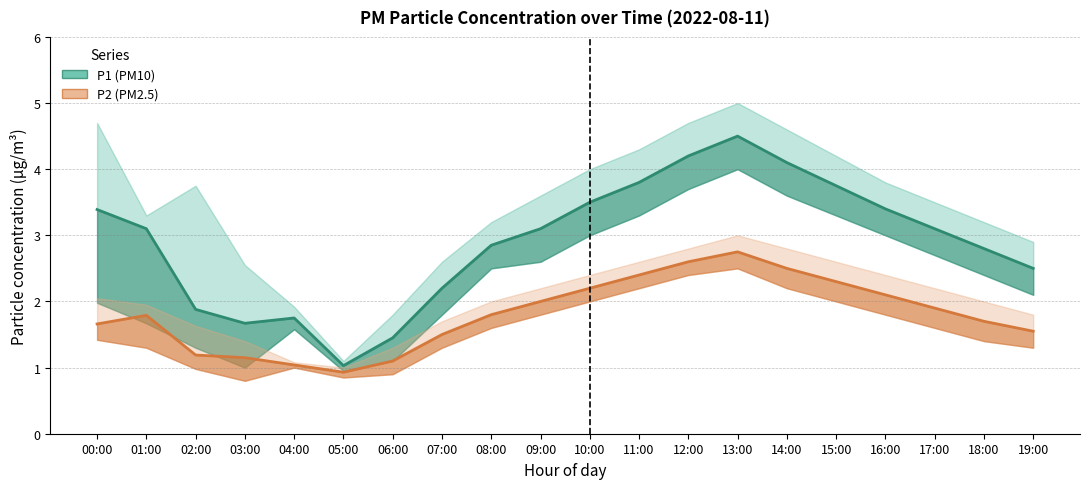

Reading left to right, transcribe all the data shown in this chart.

P1: 00:00=3.4	01:00=3.1	02:00=1.9	03:00=1.7	04:00=1.8	05:00=1.0	06:00=1.4	07:00=2.2	08:00=2.9	09:00=3.1	10:00=3.5	11:00=3.8	12:00=4.2	13:00=4.5	14:00=4.1	15:00=3.8	16:00=3.4	17:00=3.1	18:00=2.8	19:00=2.5
P2: 00:00=1.7	01:00=1.8	02:00=1.2	03:00=1.1	04:00=1.0	05:00=0.9	06:00=1.1	07:00=1.5	08:00=1.8	09:00=2.0	10:00=2.2	11:00=2.4	12:00=2.6	13:00=2.8	14:00=2.5	15:00=2.3	16:00=2.1	17:00=1.9	18:00=1.7	19:00=1.6